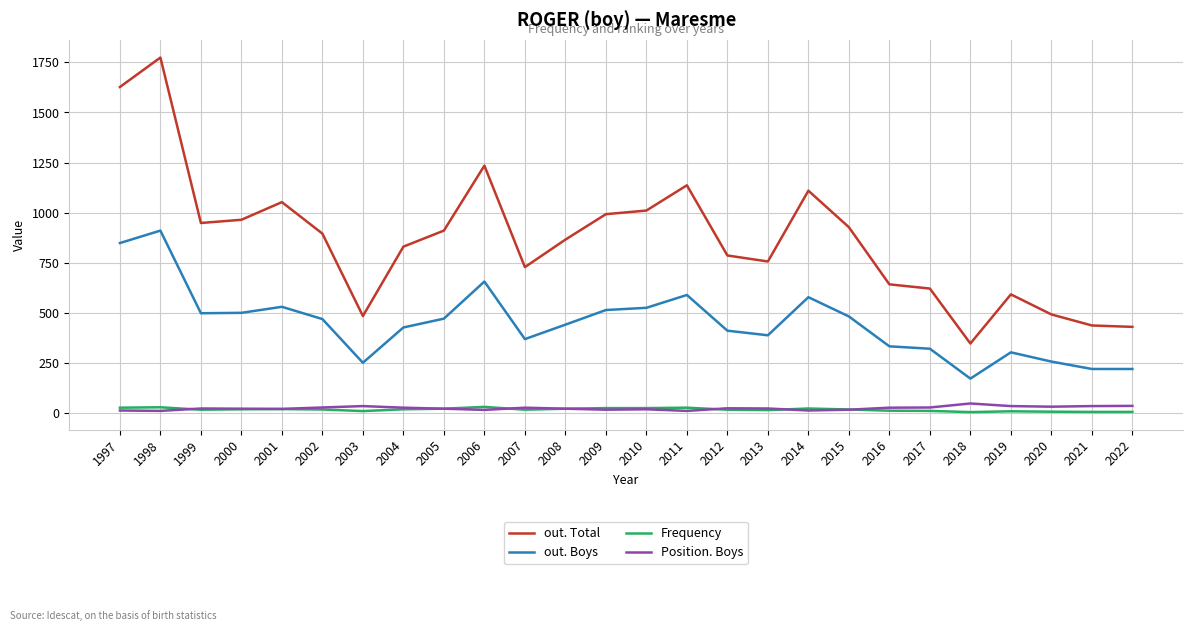

True or false: out. Boys and Position. Boys intersect in this chart.

False